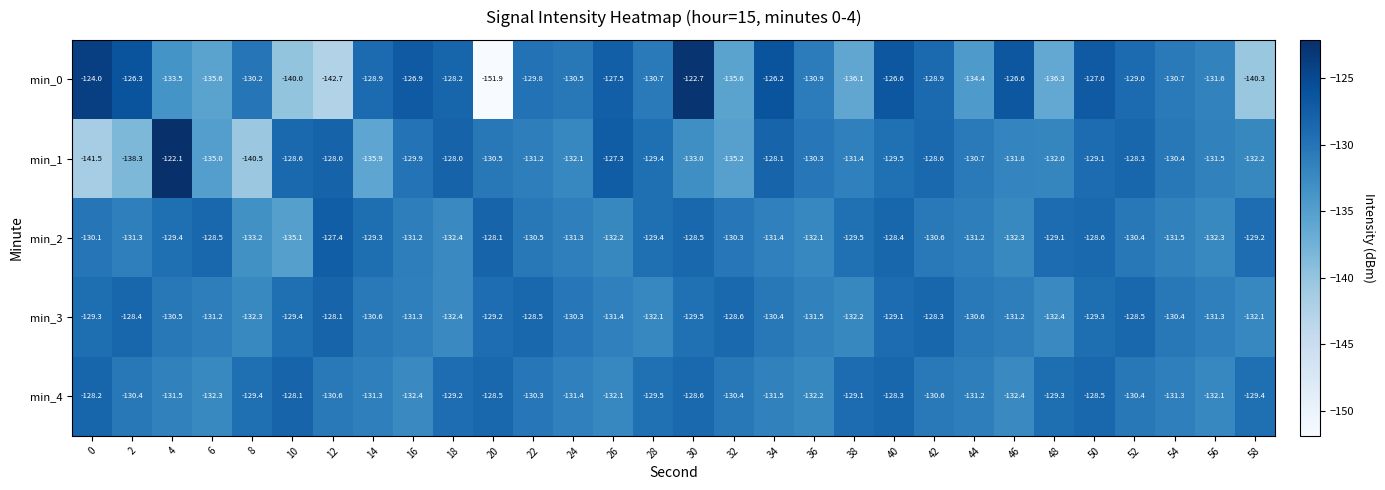

What is the total value across all series at 42?

-647.0